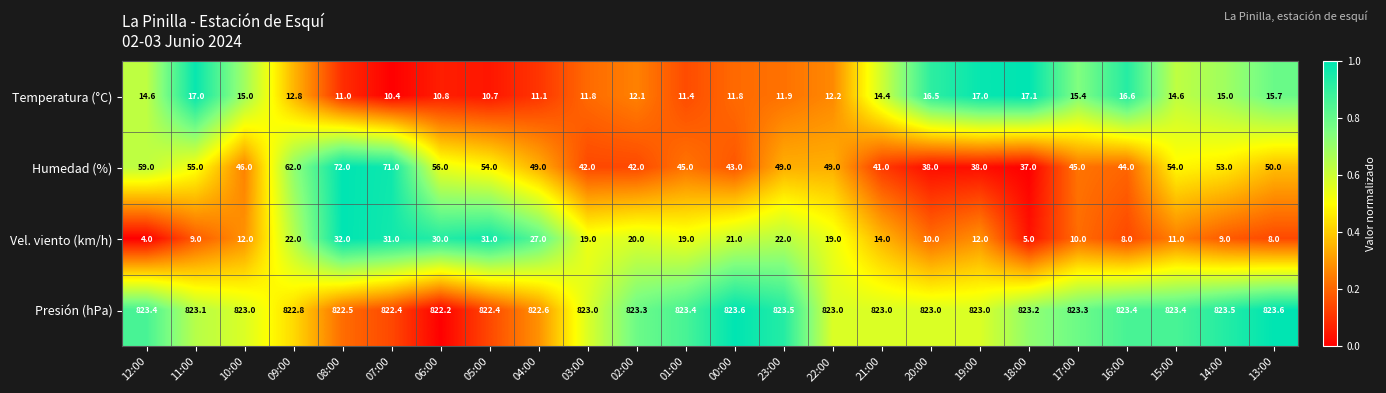

At which category is the sum across all series the highest?

08:00